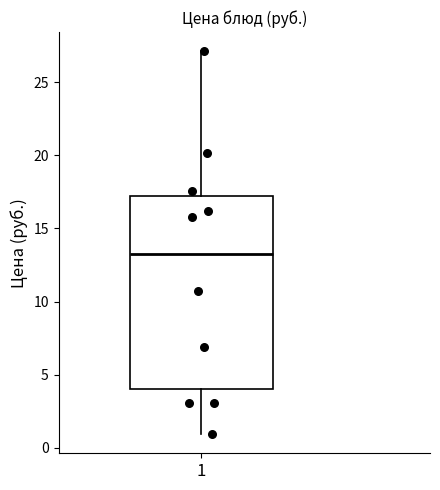

Transcribe this box plot: give where the median line is, the range the box spans, and where the two whiskers end, as read against the y-axis. The values are not printed on the chart, so give them approximately, as read against the axis.

median 13, box 4 to 17, whiskers 1 to 27